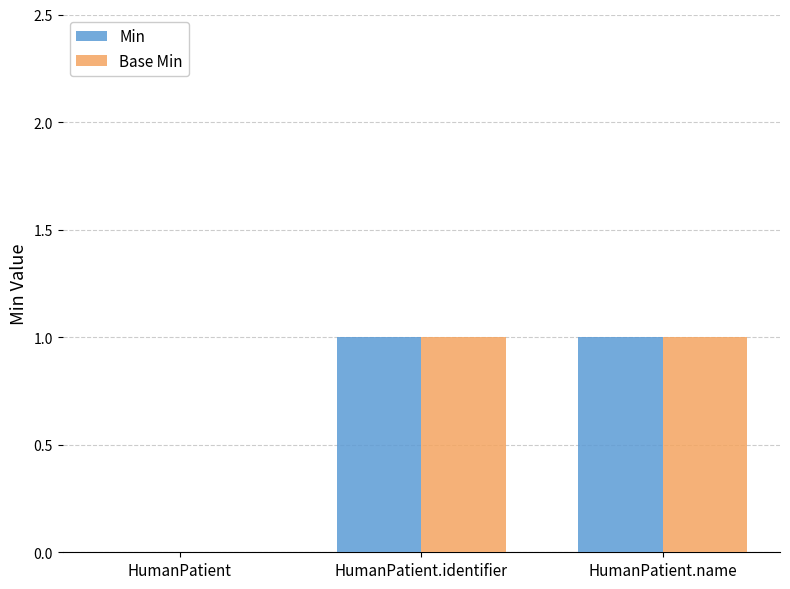

What is the difference between the Min values at HumanPatient.name and HumanPatient?

1